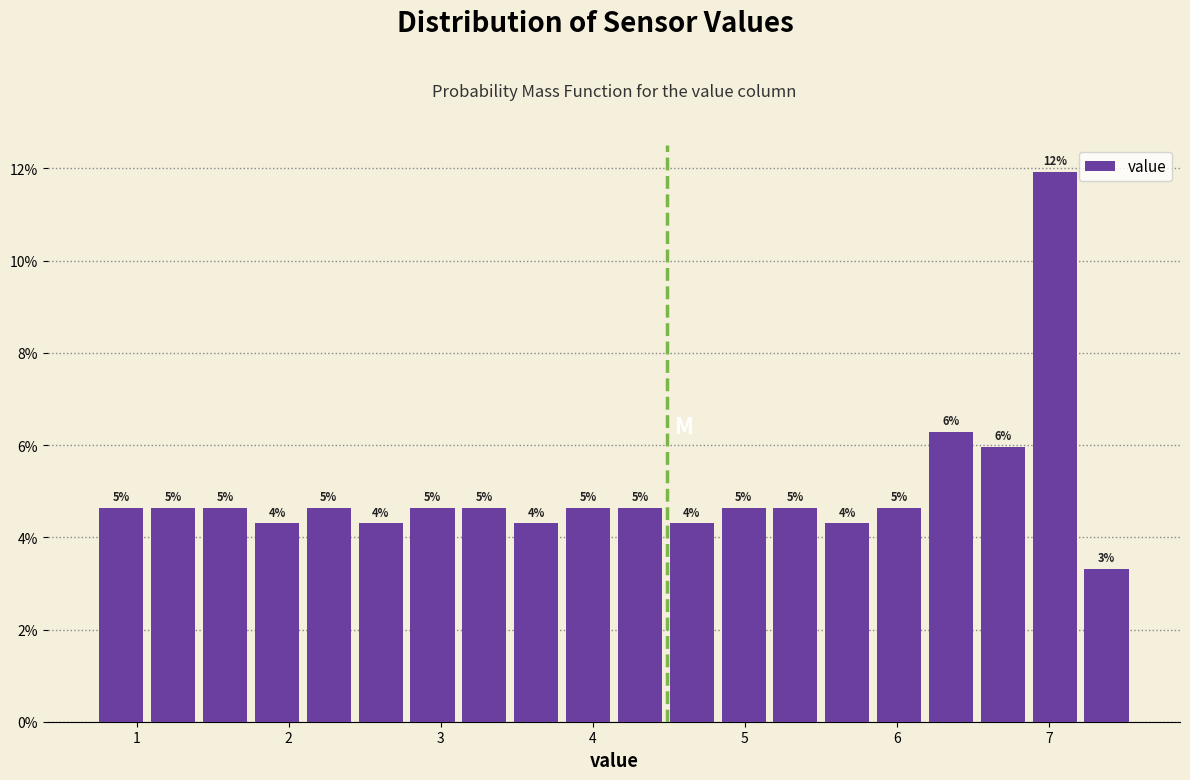

Around what value on the x-axis is the tallest bar? Give the approximate position of its centre, as read against the axis.

7.0